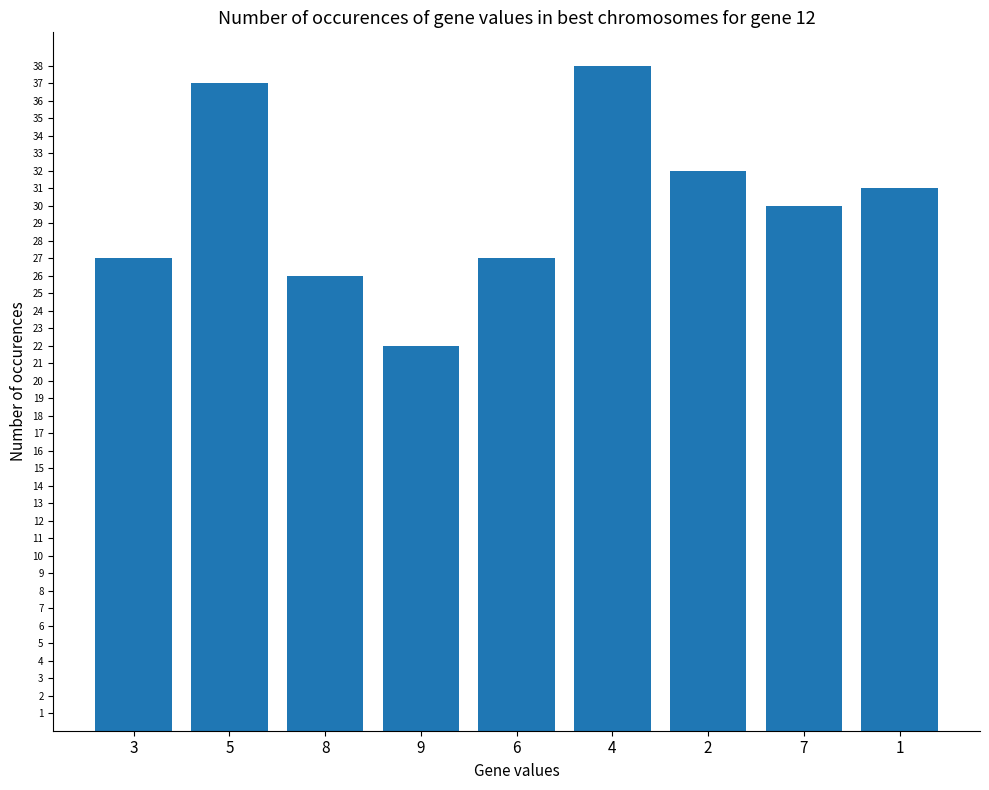

Are the bars grouped side by side (vs. stacked)?

No